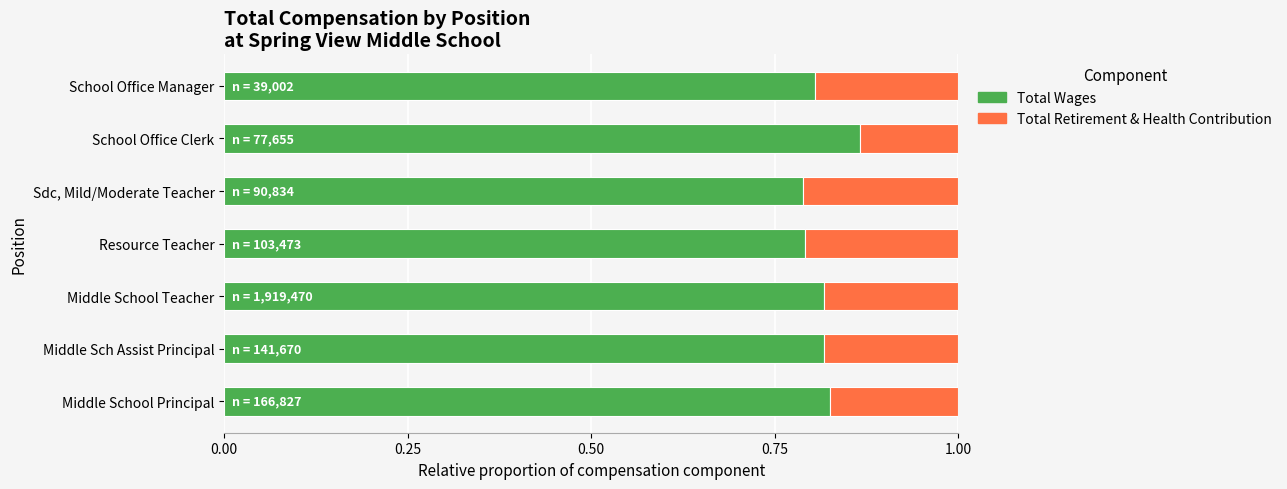

Rank the categories by Total Wages value from highest to lowest.

School Office Clerk, Middle School Principal, Middle School Teacher, Middle Sch Assist Principal, School Office Manager, Resource Teacher, Sdc, Mild/Moderate Teacher